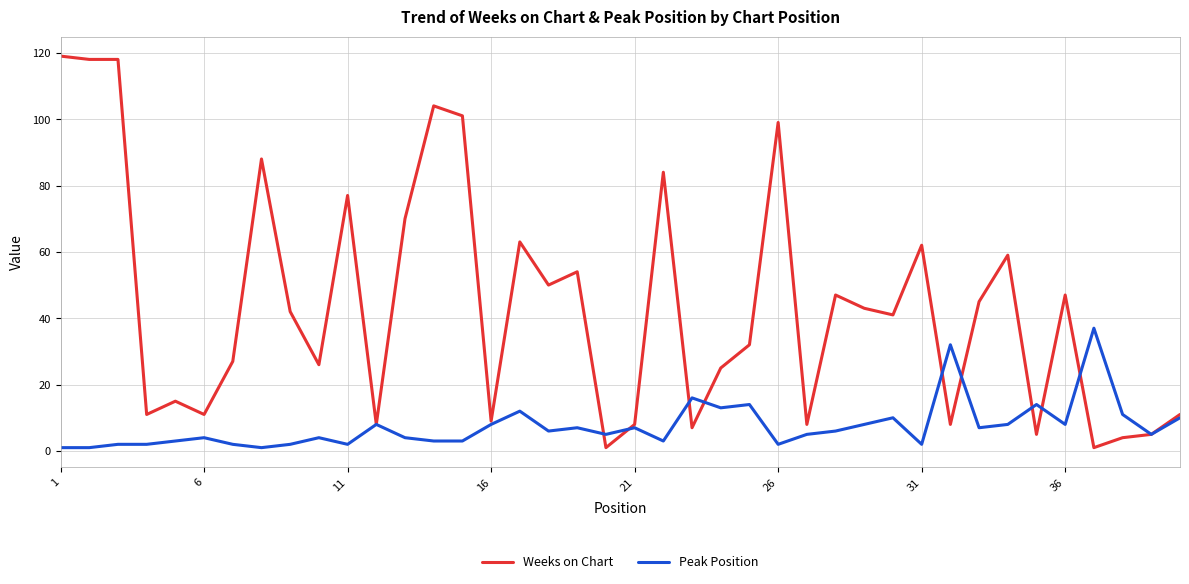

What is the greatest value displayed?

119